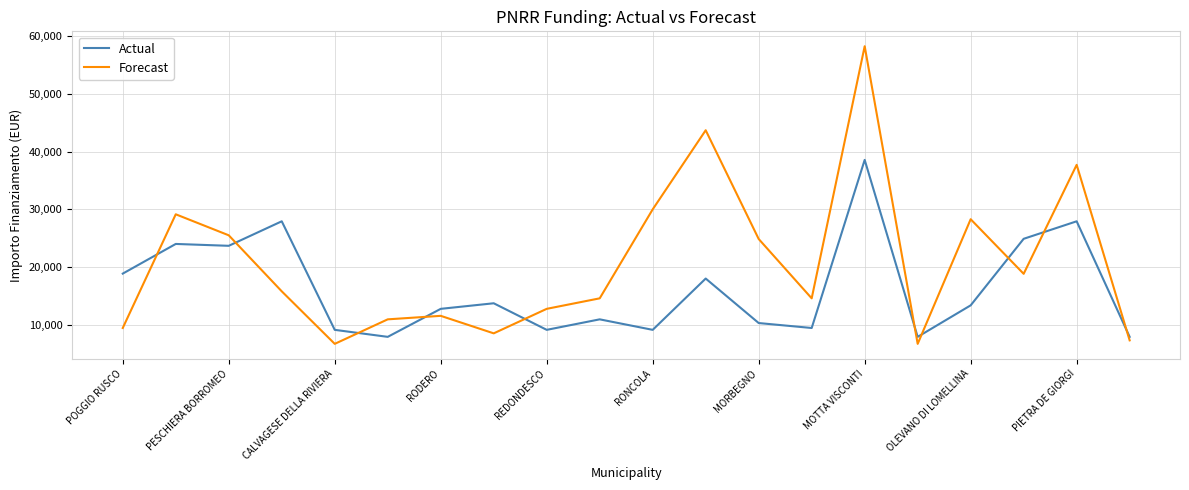

Which series has the largest total across all categories?

Forecast